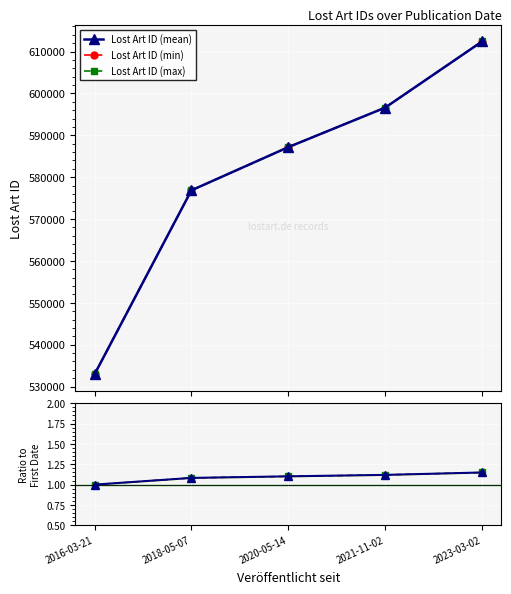

What is the approximate value of Lost Art ID (min) at 2023-03-02?

612397.0